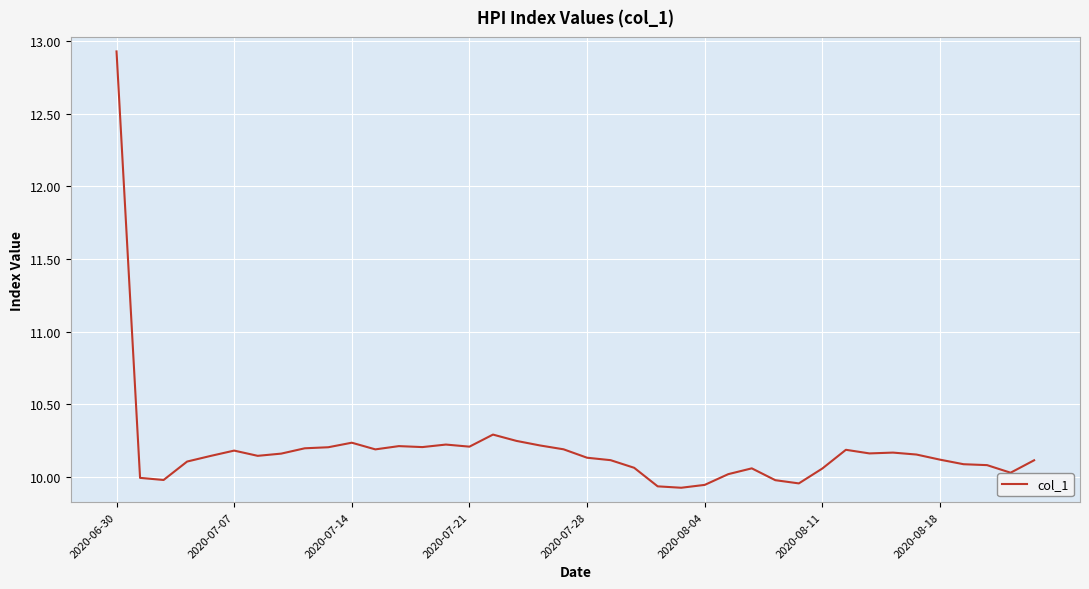

What is the greatest value displayed?

12.9